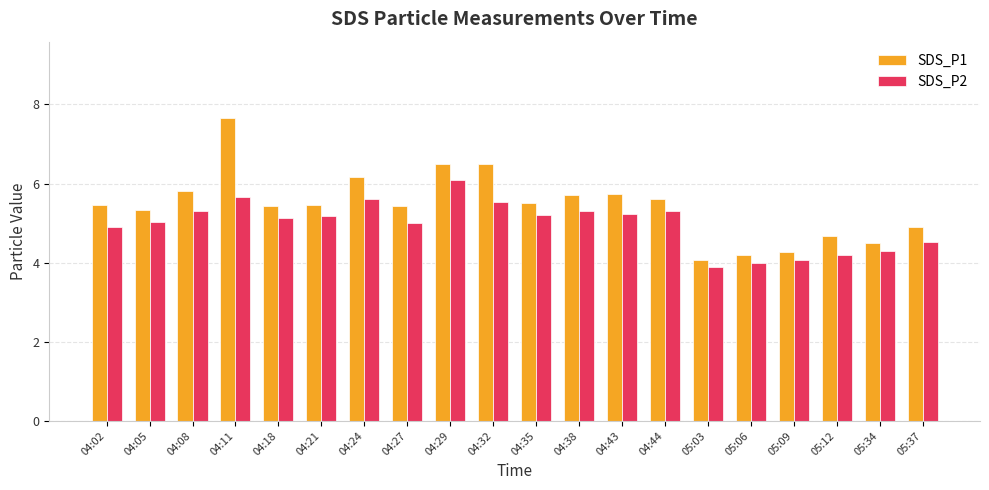

What is the highest value of the SDS_P1 series?

7.7